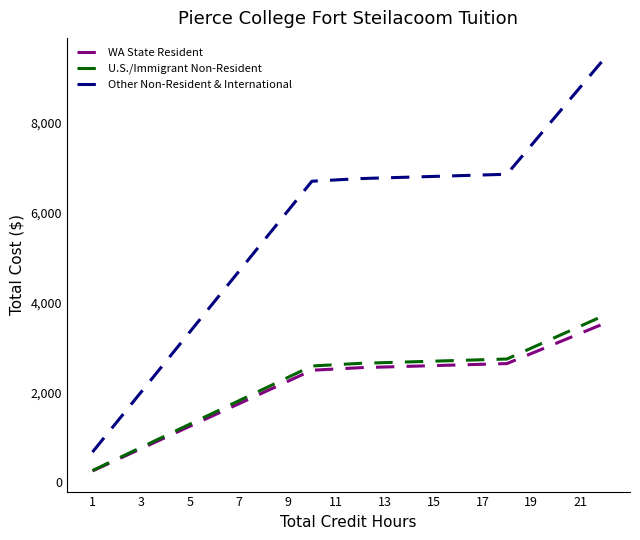

Which series has the largest total across all categories?

Other Non-Resident & International